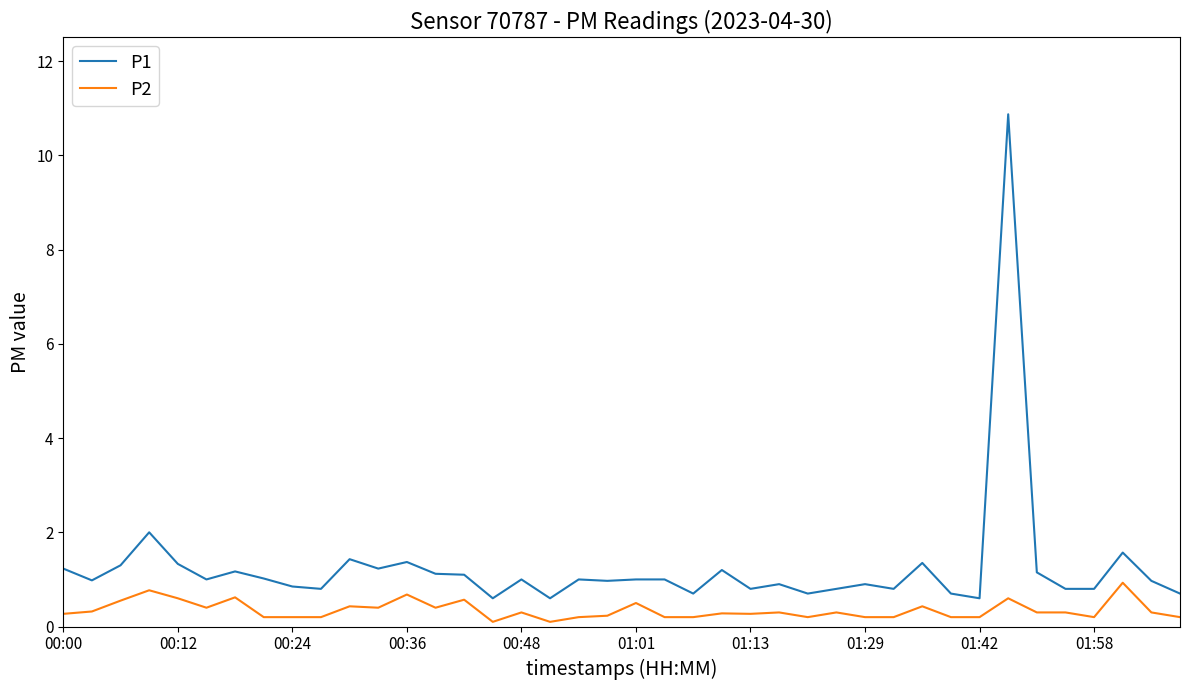

Which series has the largest total across all categories?

P1